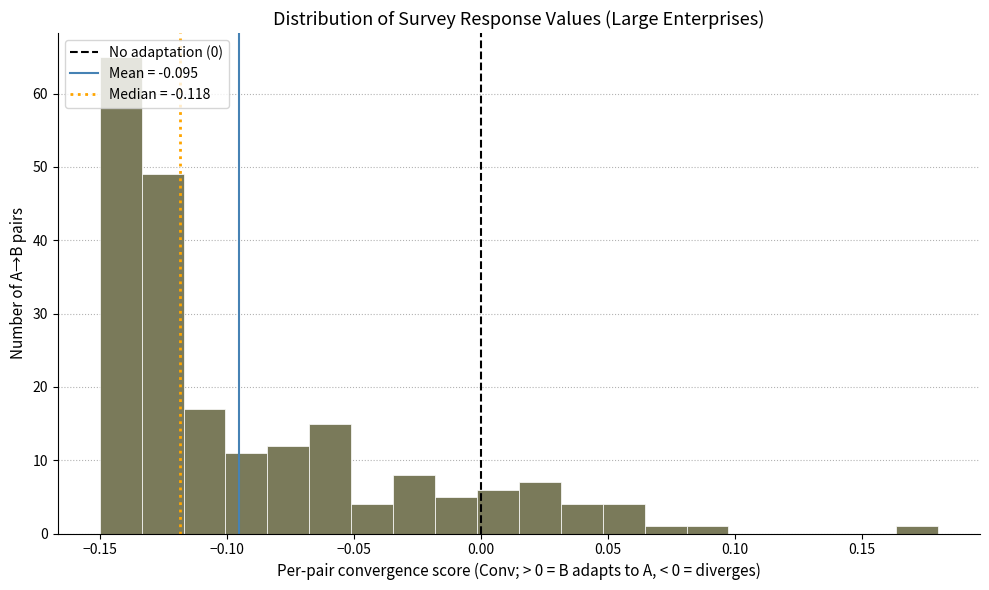

Read against the x-axis, roughly where is the centre of the tallest bar?

-0.140